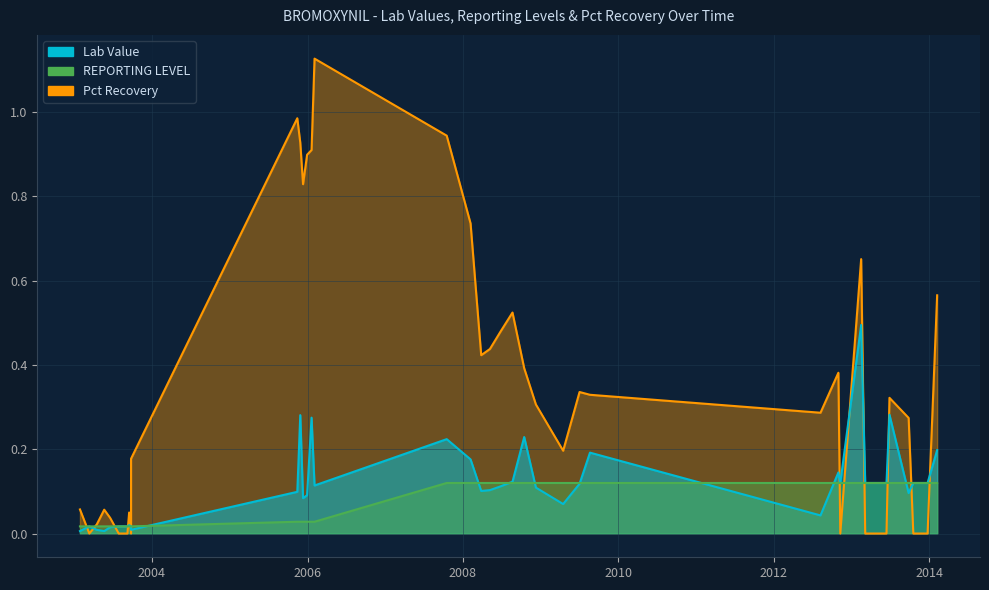

True or false: REPORTING LEVEL has more than 2 points higher than both neighbors.

False